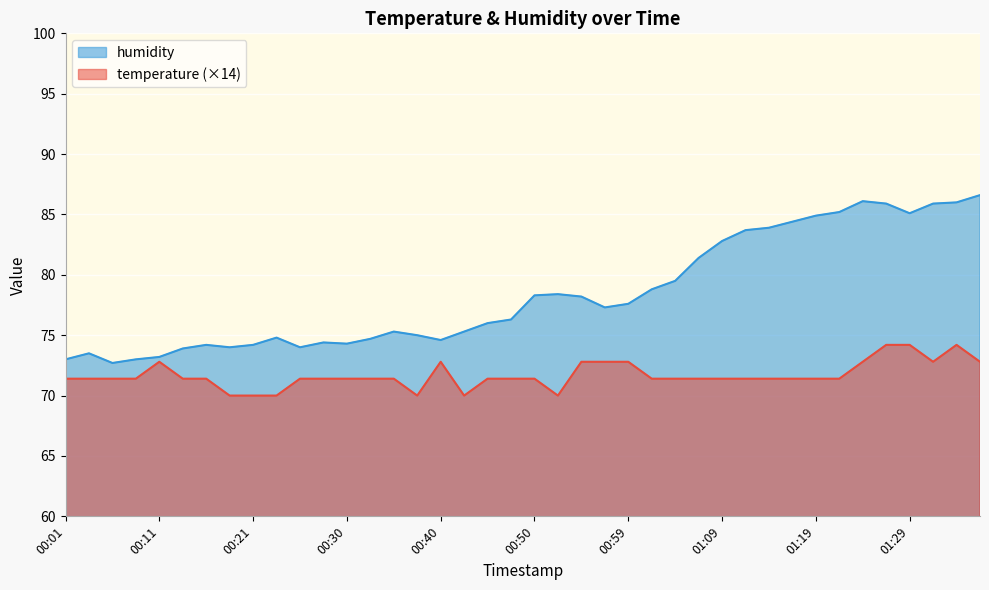

Rank the categories by humidity value from lowest to highest.

00:06, 00:01, 00:08, 00:11, 00:03, 00:13, 00:18, 00:25, 00:16, 00:21, 00:30, 00:28, 00:40, 00:33, 00:23, 00:38, 00:35, 00:42, 00:45, 00:47, 00:57, 00:59, 00:55, 00:50, 00:52, 01:02, 01:04, 01:07, 01:09, 01:12, 01:14, 01:16, 01:19, 01:29, 01:21, 01:26, 01:31, 01:33, 01:24, 01:36